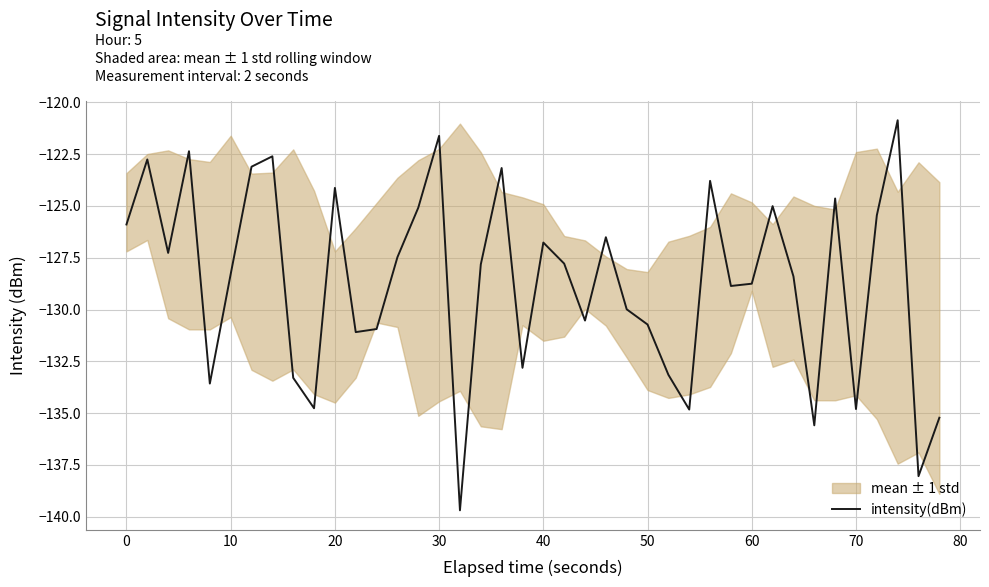

What is the minimum value for intensity(dBm)?

-139.7